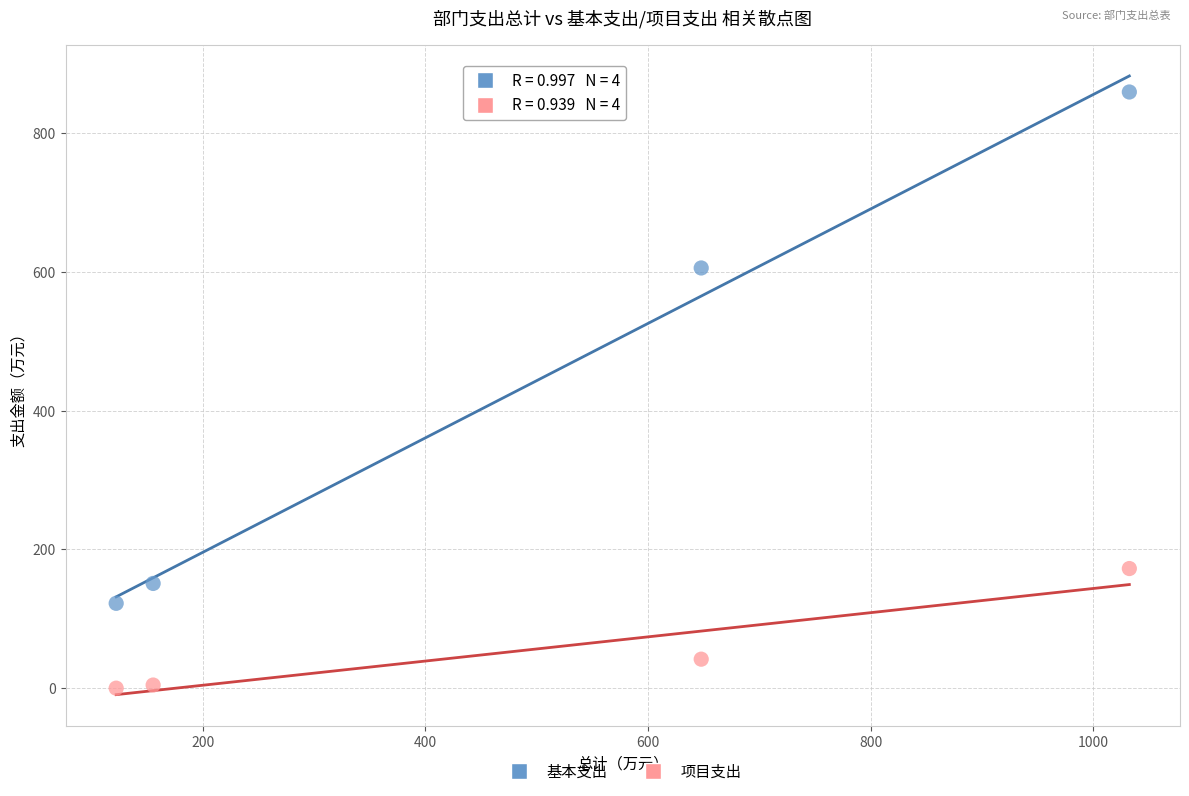

Across all data points, what is the average Y value?

244.7